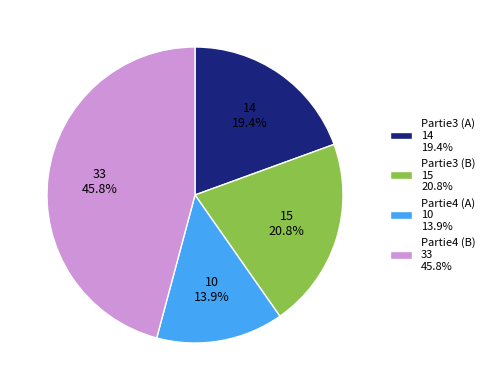

Between Partie4 (B) 33 45.8% and Partie4 (A) 10 13.9%, which is larger?

Partie4 (B) 33 45.8%